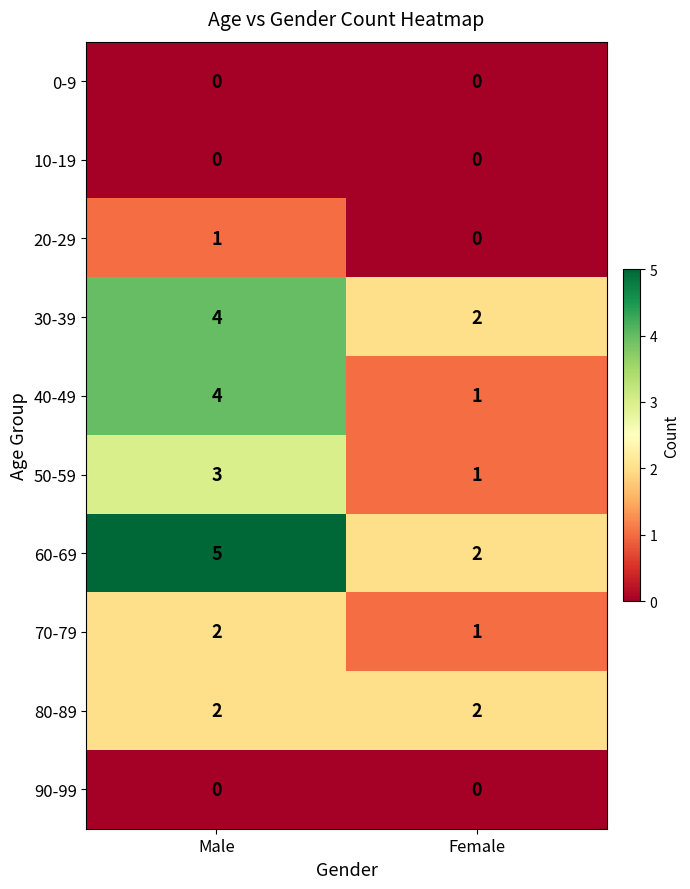

At how many categories does at least one series exceed 3?

1